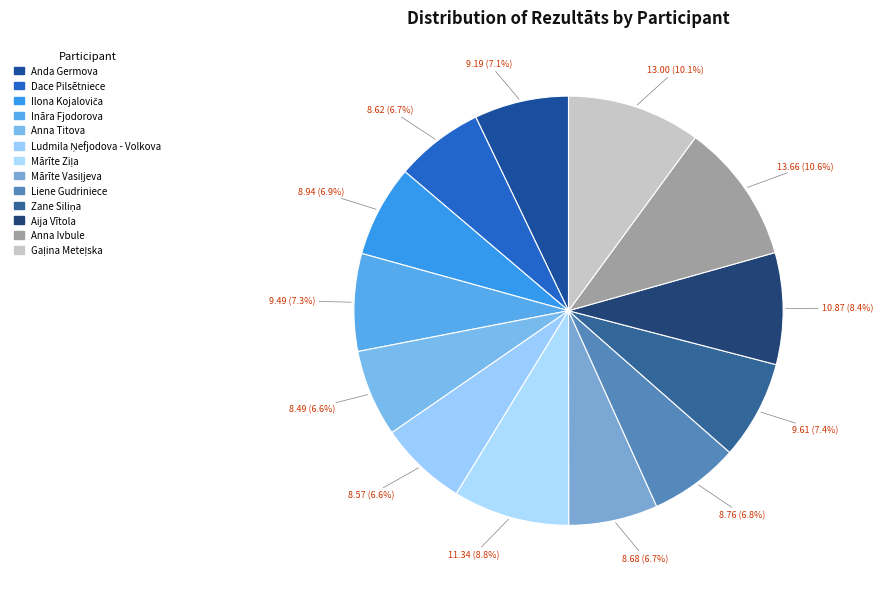

What is the change in value from Anna Titova to Liene Gudriniece?

+0.3